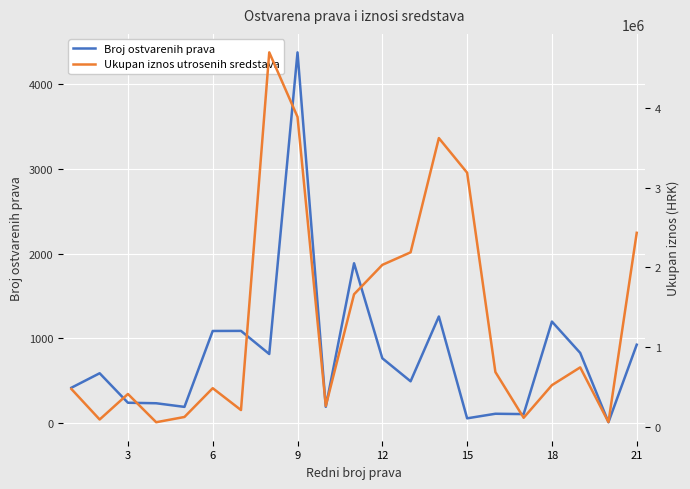

True or false: Broj ostvarenih prava and Ukupan iznos utrosenih sredstava cross at least once.

False